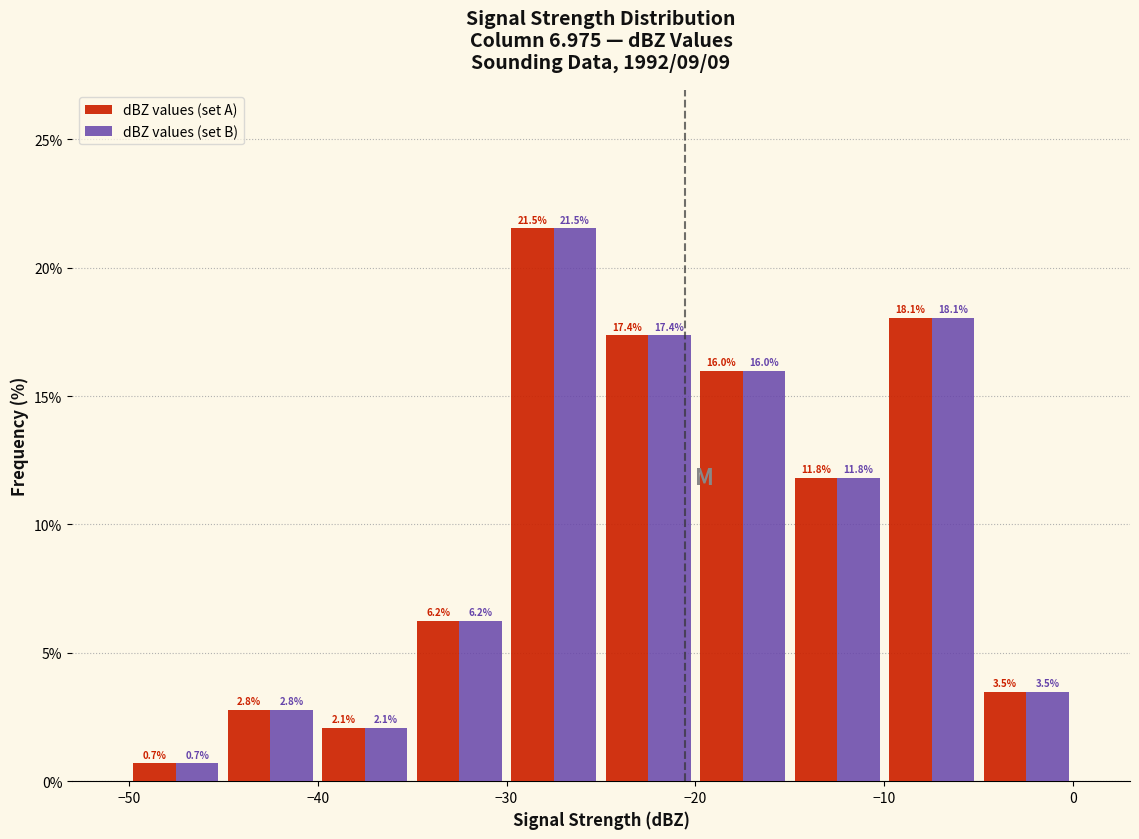

In the dBZ values (set A) series, which range on the x-axis has the tallest bar?

-30 to -25